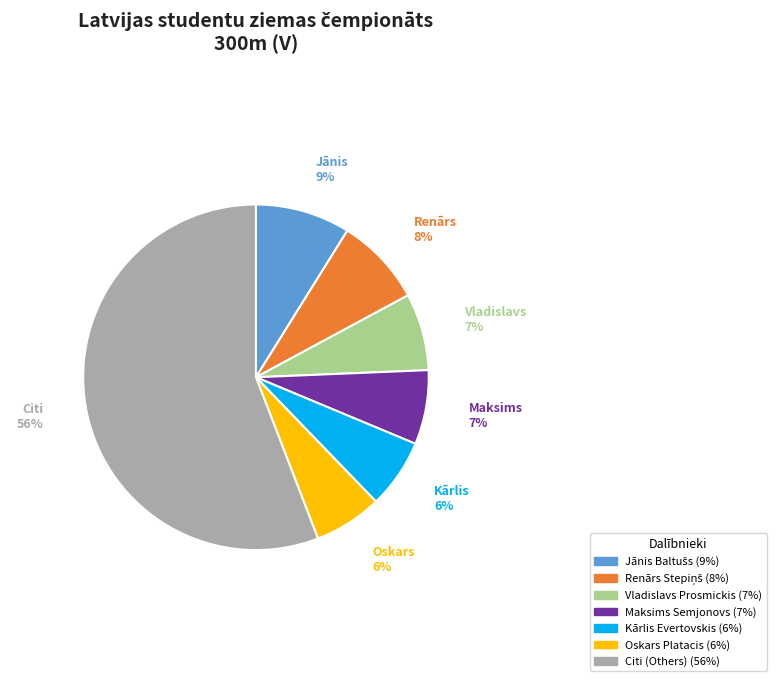

To the nearest percent, what is the average slice percentage?

14%